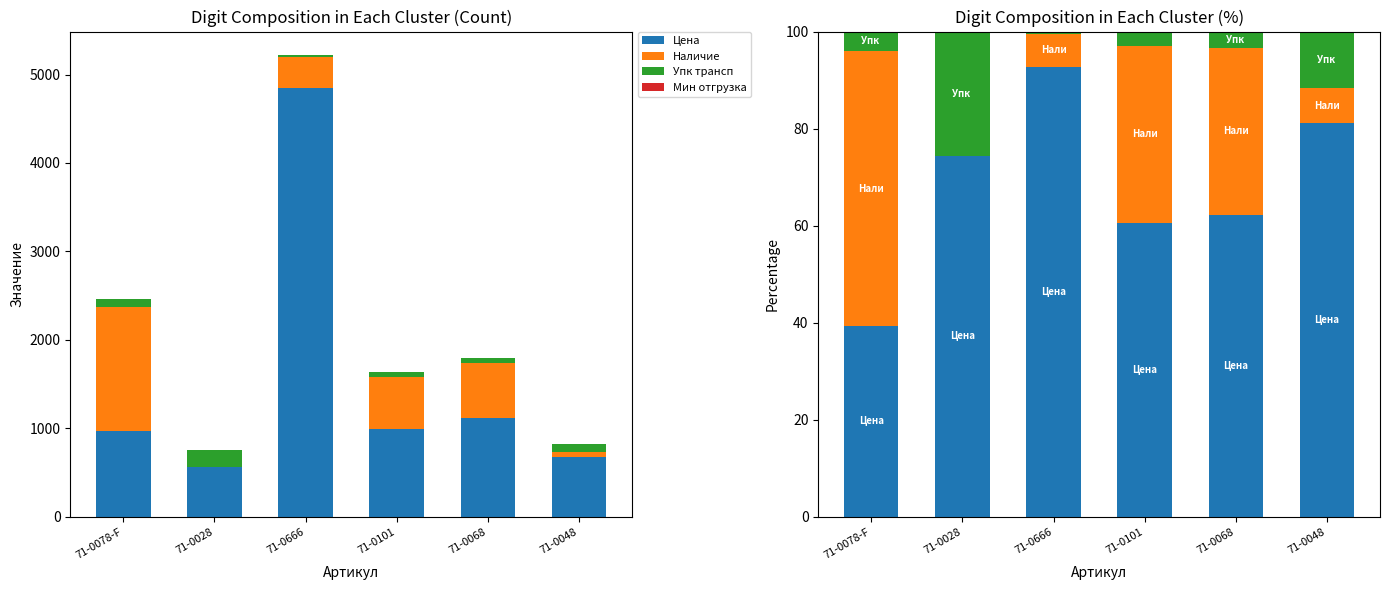

What is the value of the Цена bar at the 4th from the left?

60.6